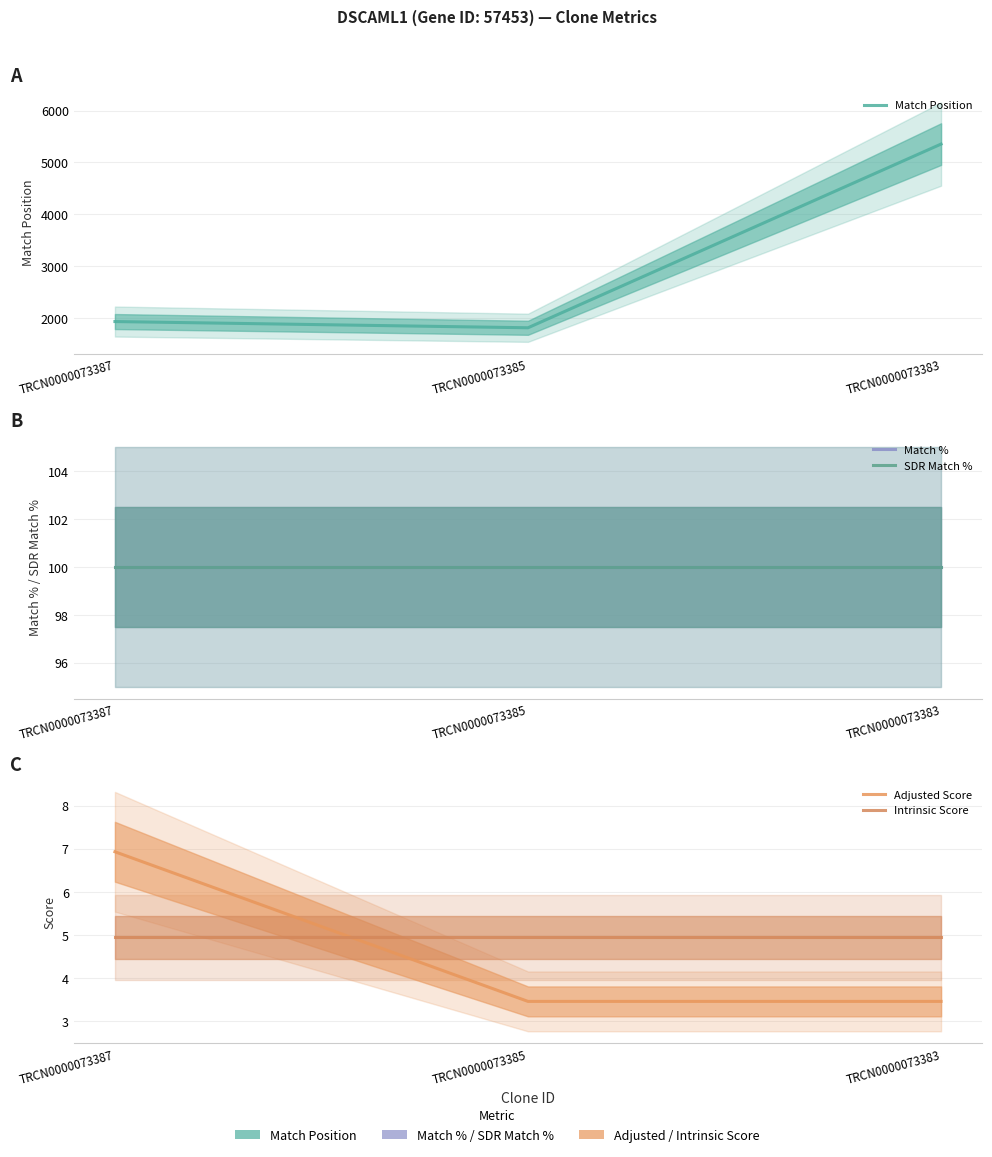

Is it true that Adjusted Score equals 6.9 at TRCN0000073387?

True